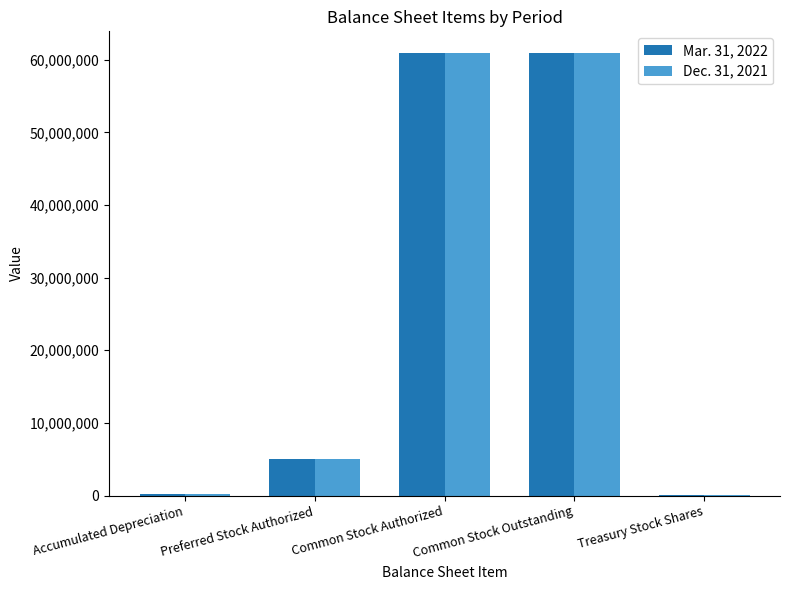

What is the total value across all series at Common Stock Authorized?

121711158